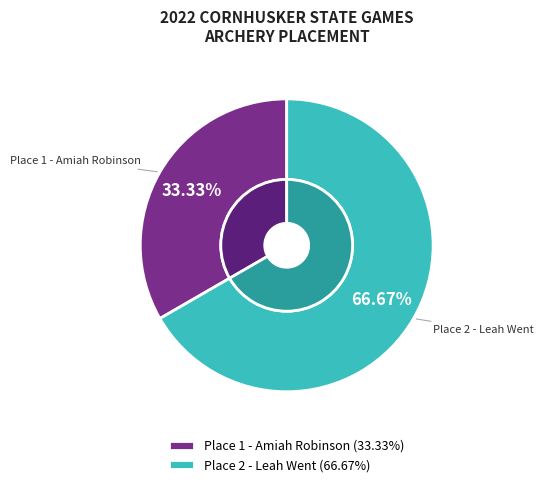

Combined, do Place 2 - Leah Went and Place 1 - Amiah Robinson account for over 50%?

Yes